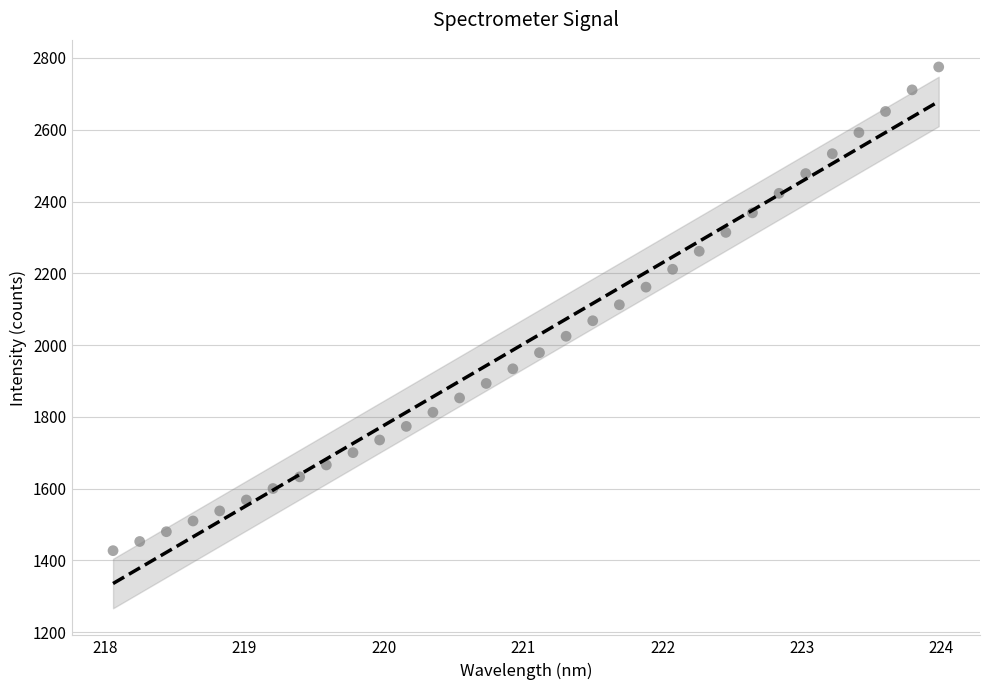

What is the range of X values (max minus min)?

5.9